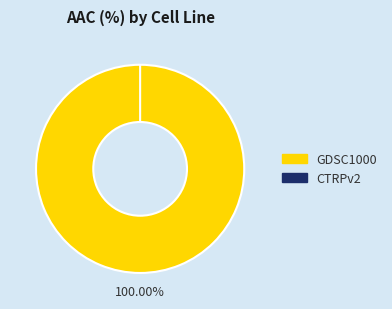

To the nearest percent, what is the difference between the largest and smallest slice percentages?

100%